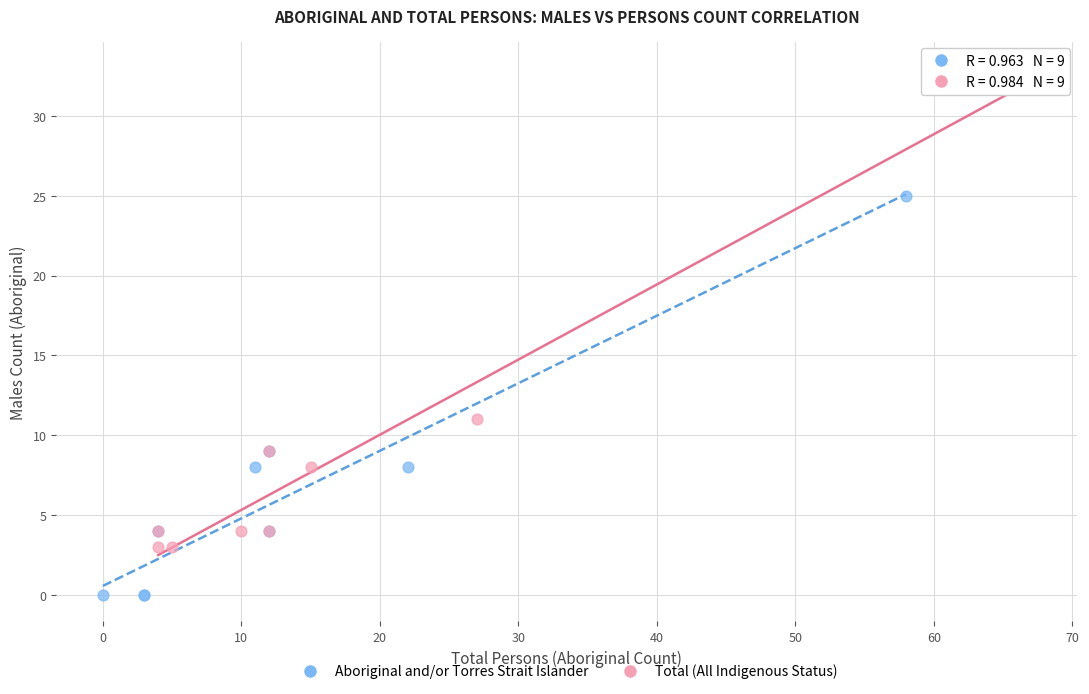

Which series has the largest Y range (max minus min)?

Total (All Indigenous Status)